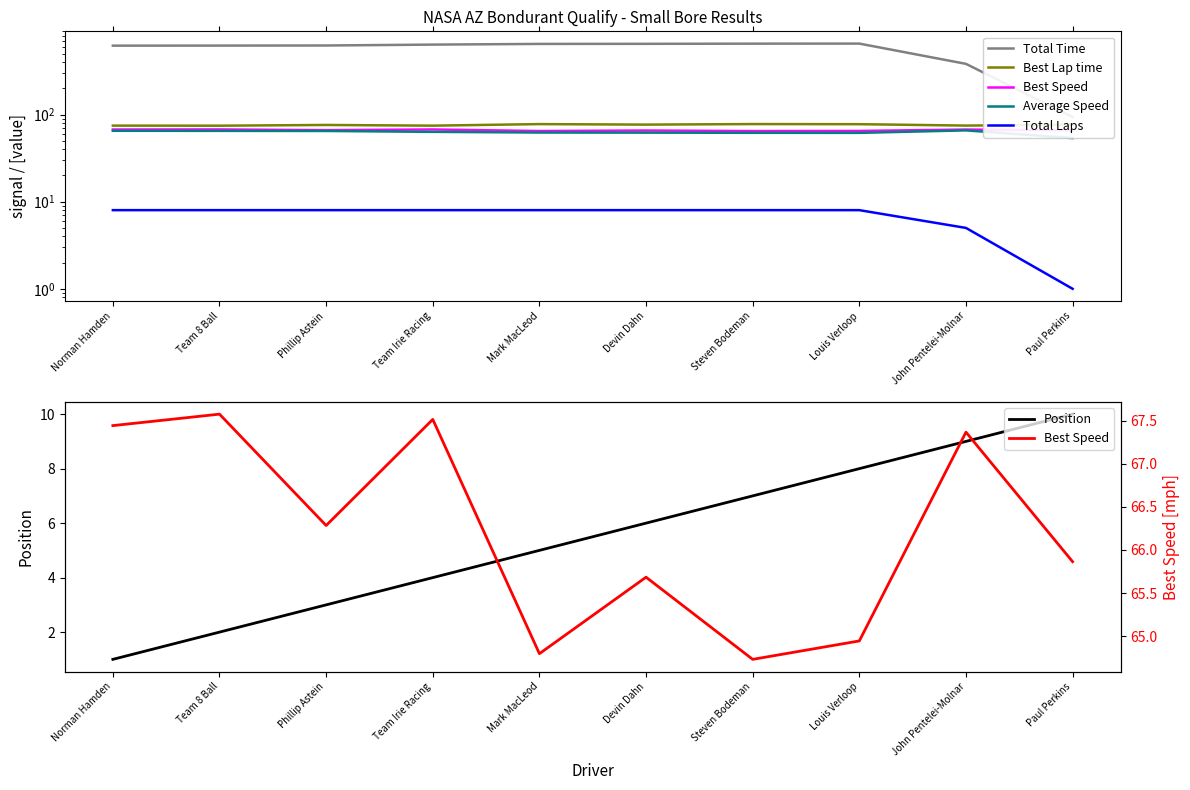

True or false: Average Speed and Best Lap time cross at least once.

False